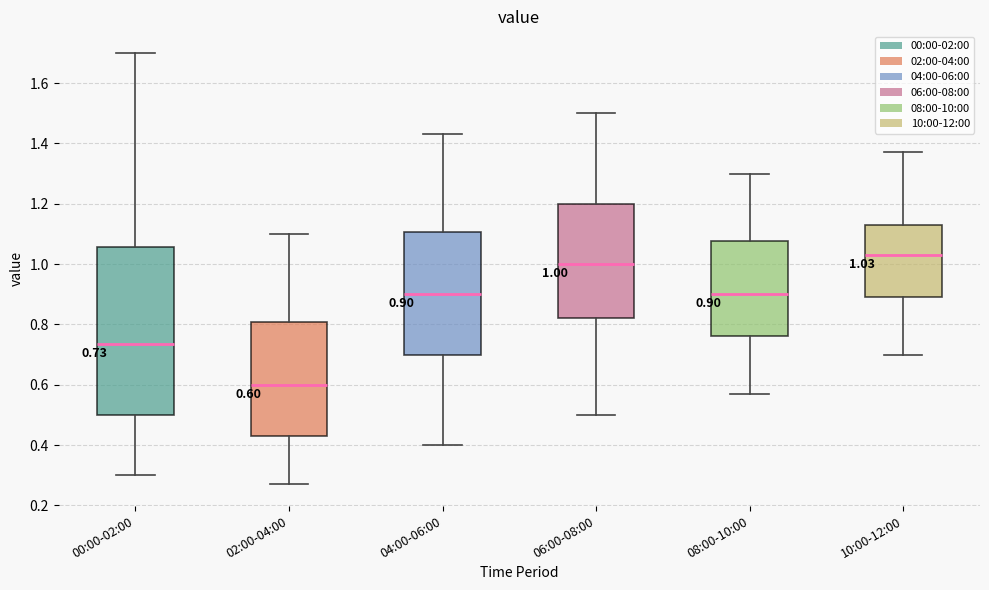

Which box is the tallest, from its lower edge to its upper edge?

00:00-02:00